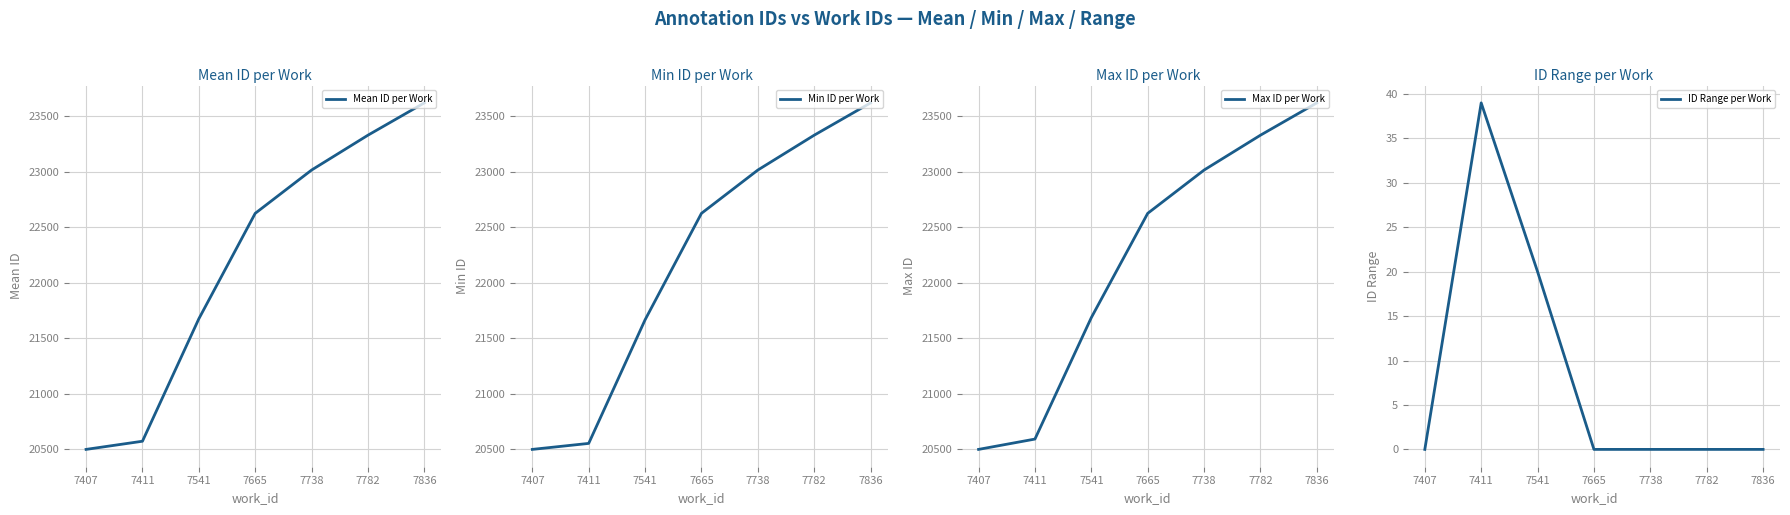

How many distinct data groups are displayed?

4